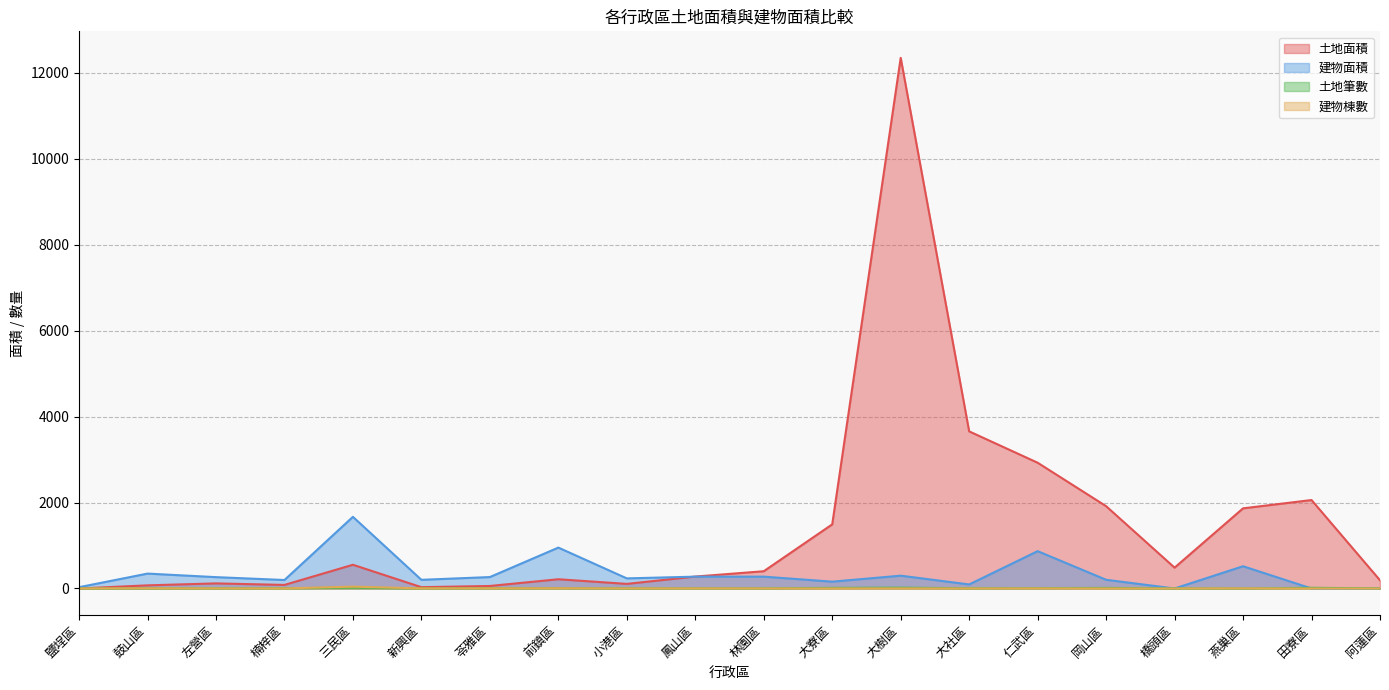

The 土地面積 series shows 191.0 at 阿蓮區. True or false?

True